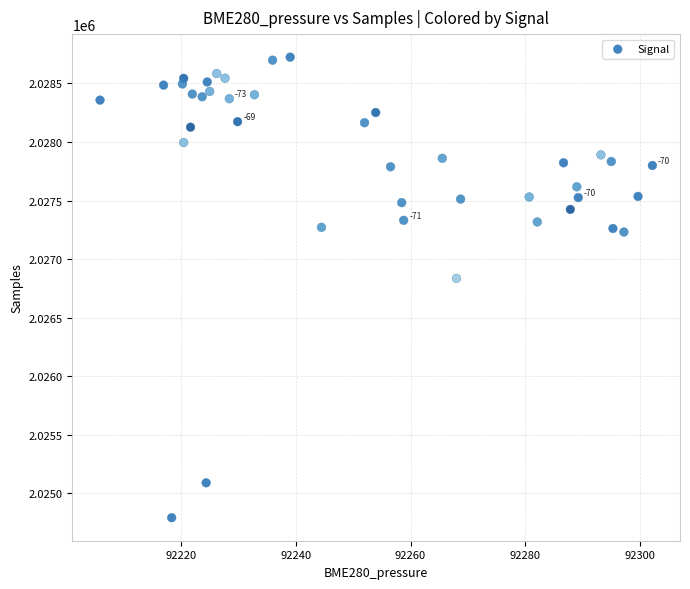

What Y value in the scatter plot is closest to 2026759?

2026836